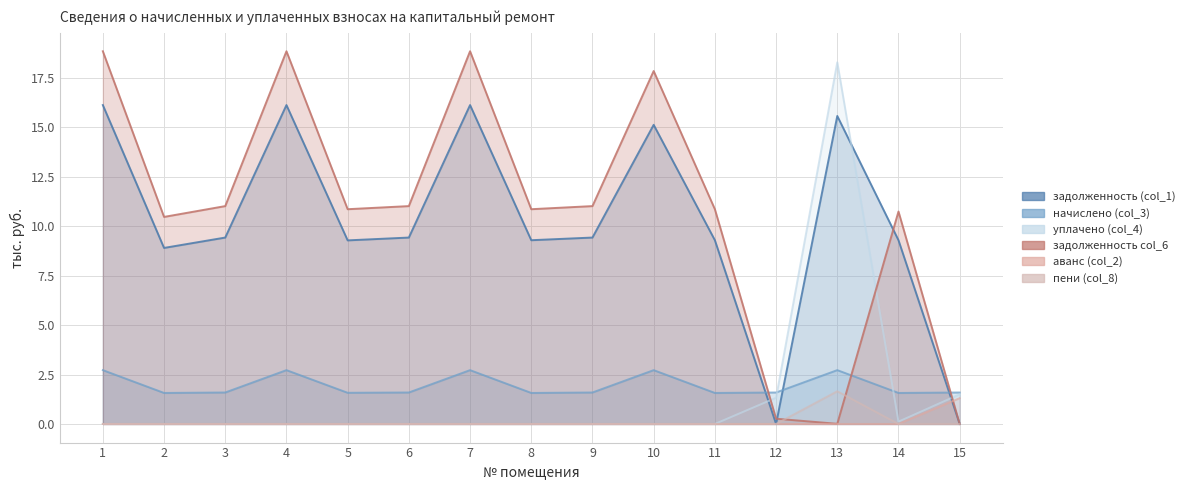

What is the difference between the maximum and second lowest values in the задолженность col_6 series?

18.8